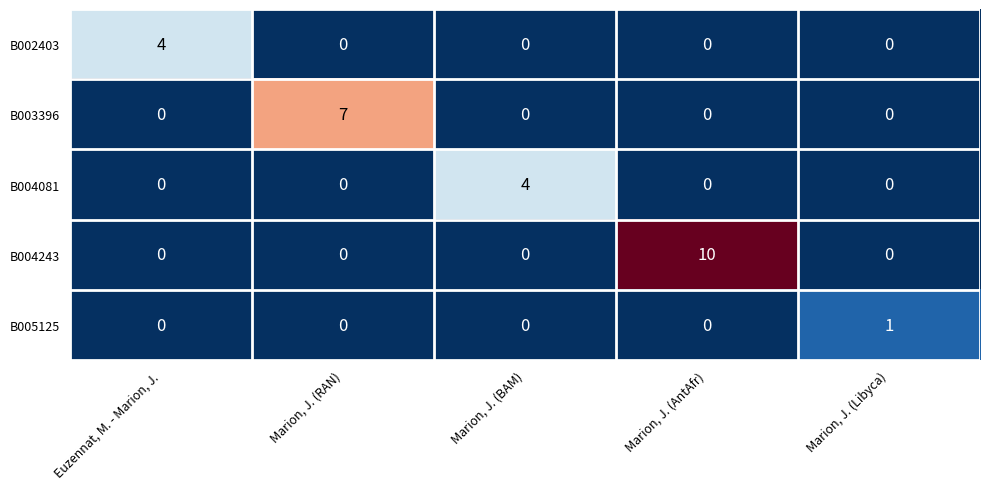

Reading left to right, what are all the values shown in this chart?

B002403: Euzennat, M. - Marion, J.=4	Marion, J. (RAN)=0	Marion, J. (BAM)=0	Marion, J. (AntAfr)=0	Marion, J. (Libyca)=0
B003396: Euzennat, M. - Marion, J.=0	Marion, J. (RAN)=7	Marion, J. (BAM)=0	Marion, J. (AntAfr)=0	Marion, J. (Libyca)=0
B004081: Euzennat, M. - Marion, J.=0	Marion, J. (RAN)=0	Marion, J. (BAM)=4	Marion, J. (AntAfr)=0	Marion, J. (Libyca)=0
B004243: Euzennat, M. - Marion, J.=0	Marion, J. (RAN)=0	Marion, J. (BAM)=0	Marion, J. (AntAfr)=10	Marion, J. (Libyca)=0
B005125: Euzennat, M. - Marion, J.=0	Marion, J. (RAN)=0	Marion, J. (BAM)=0	Marion, J. (AntAfr)=0	Marion, J. (Libyca)=1